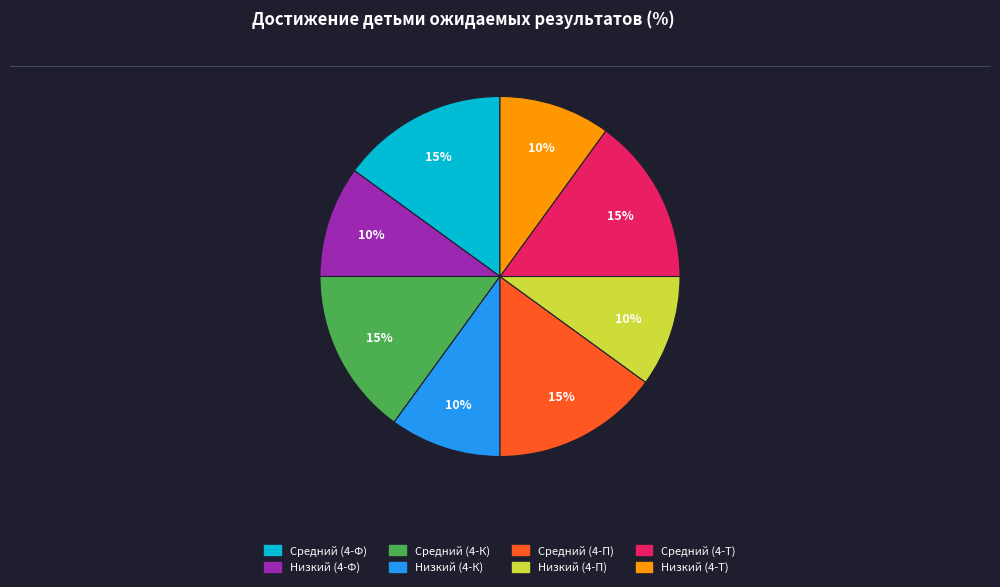

To the nearest percent, what is the average slice percentage?

12%